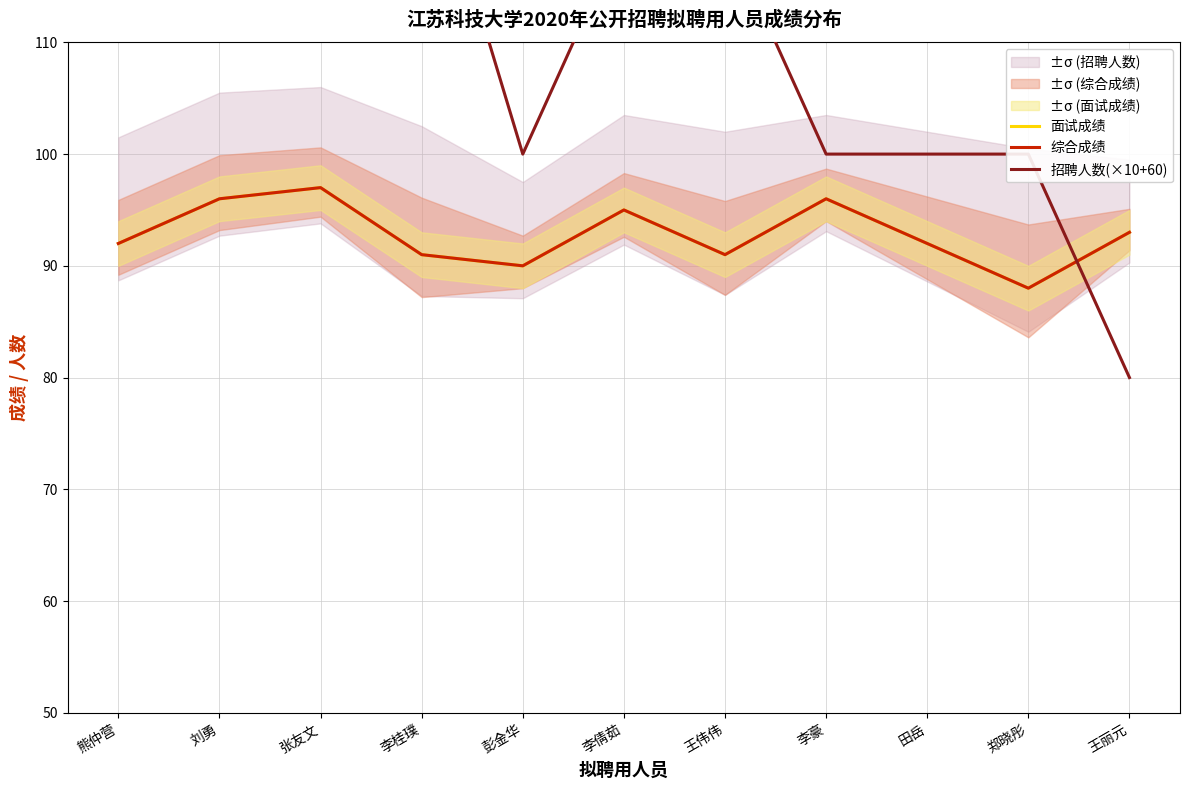

What is the spread (max minus min) of values at 李倩茹?

25